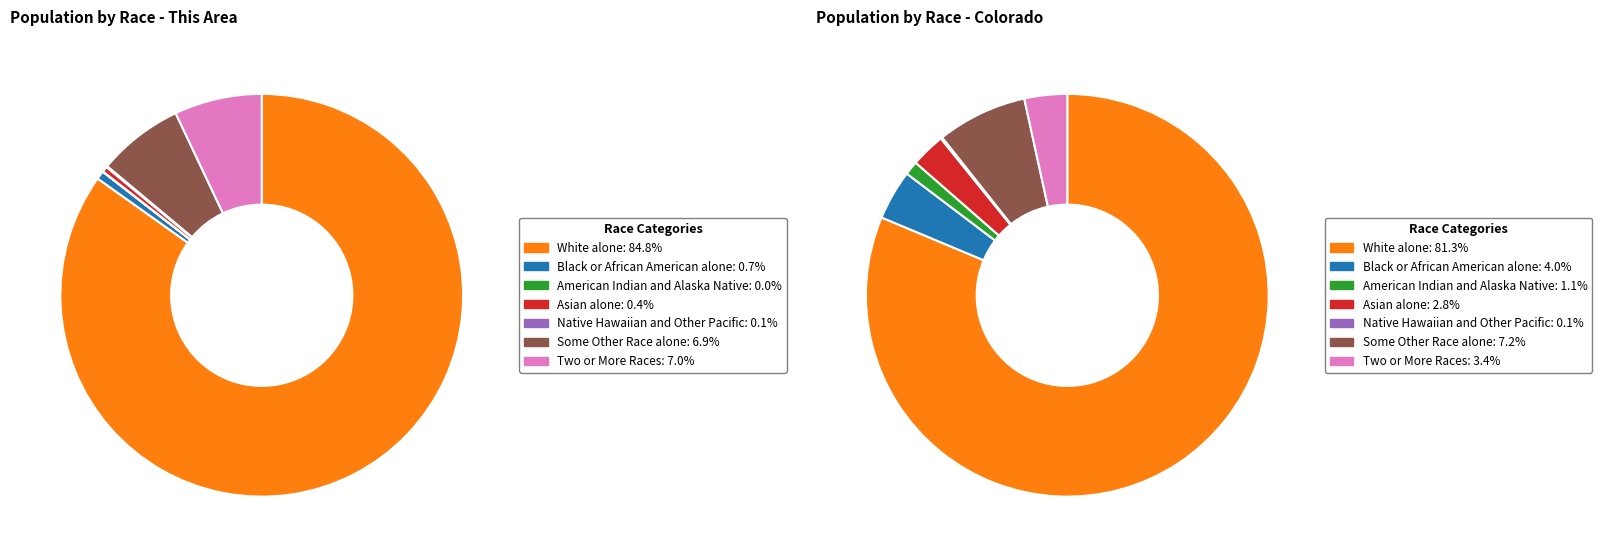

What percentage do 3 and 4 together represent?

0.5%